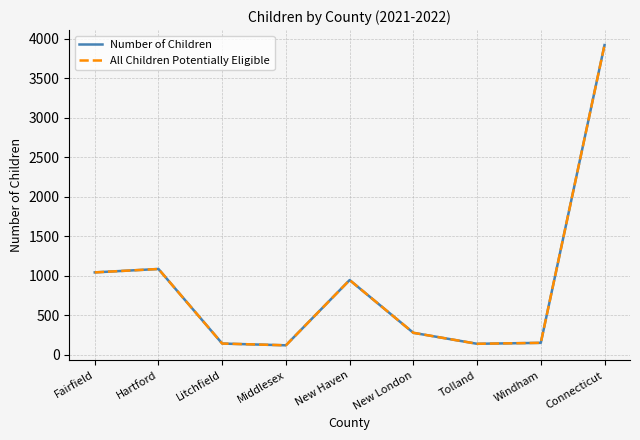

At Fairfield, list the series in order from smallest to largest.

Number of Children, All Children Potentially Eligible